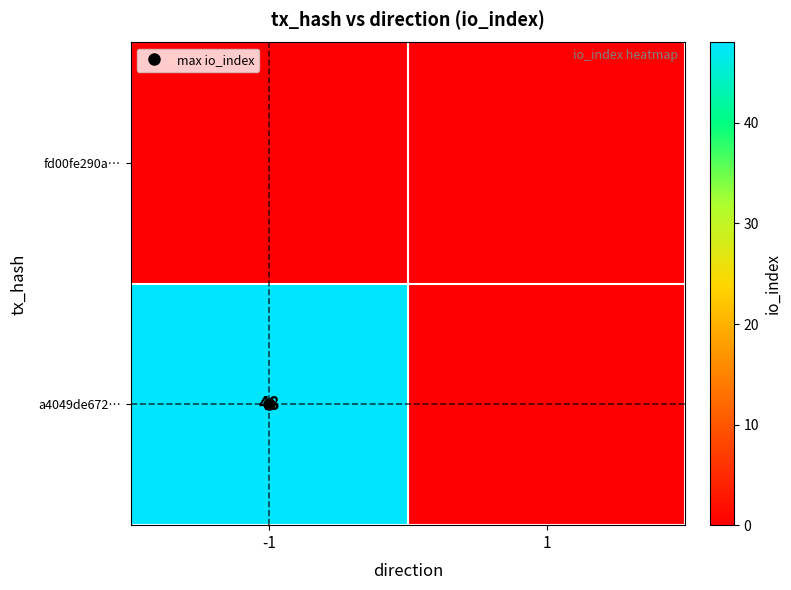

Is it true that a4049de672… equals 48 at -1?

True